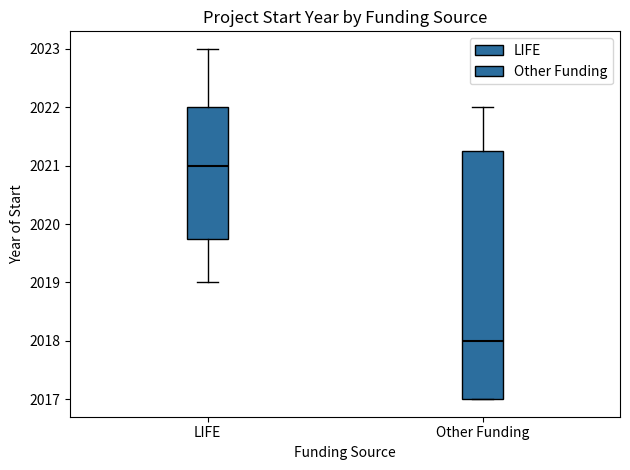

Reading left to right, read every box against the y-axis: the position of its median line, the range the box covers, and the ends of its whiskers. The values are not printed on the chart, so give them approximately, as read against the axis.

LIFE: median 2021.0, box 2019.8 to 2022.0, whiskers 2019.0 to 2023.0
Other Funding: median 2018.0, box 2017.0 to 2021.3, whiskers 2017.0 to 2022.0